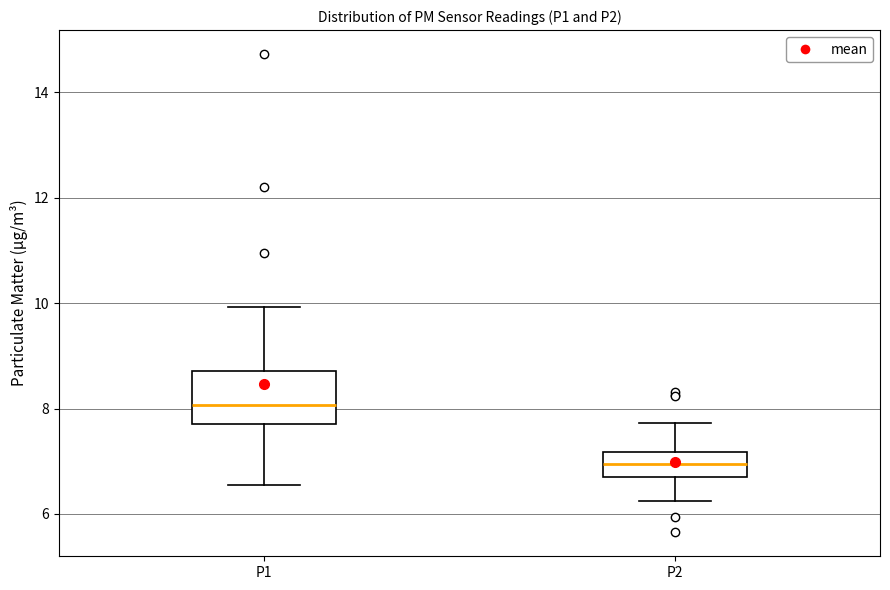

Reading left to right, transcribe this box plot: for each box, give where its median line is, the range the box spans, and where its two whiskers end, as read against the y-axis. The values are not printed on the chart, so give them approximately, as read against the axis.

P1: median 8.0, box 7.8 to 8.8, whiskers 6.6 to 10.0
P2: median 7.0, box 6.8 to 7.2, whiskers 6.2 to 7.8